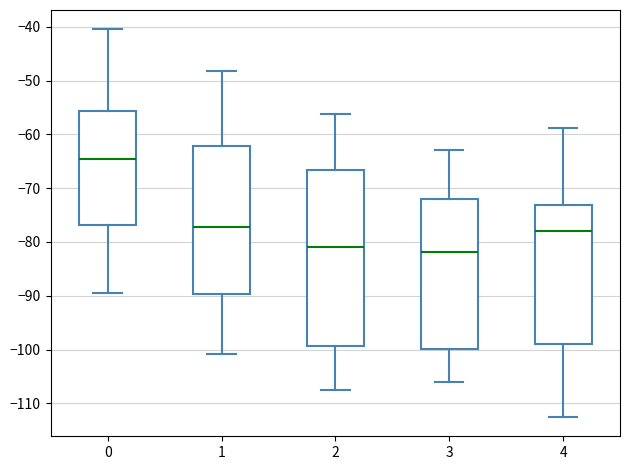

Reading left to right, transcribe this box plot: for each box, give where its median line is, the range the box spans, and where its two whiskers end, as read against the y-axis. The values are not printed on the chart, so give them approximately, as read against the axis.

0: median -64, box -77 to -56, whiskers -89 to -40
1: median -77, box -90 to -62, whiskers -101 to -48
2: median -81, box -99 to -67, whiskers -107 to -56
3: median -82, box -100 to -72, whiskers -106 to -63
4: median -78, box -99 to -73, whiskers -112 to -59